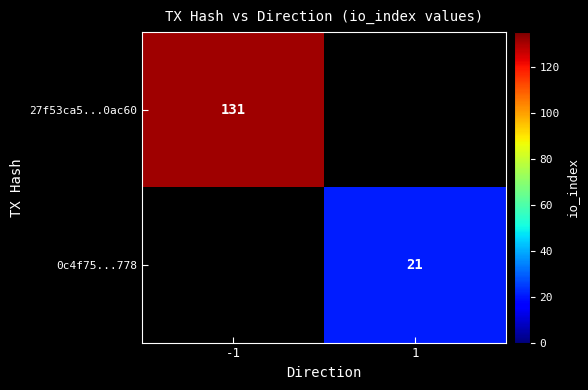

The value of 0c4f75...778 at 1 is 36. True or false?

False